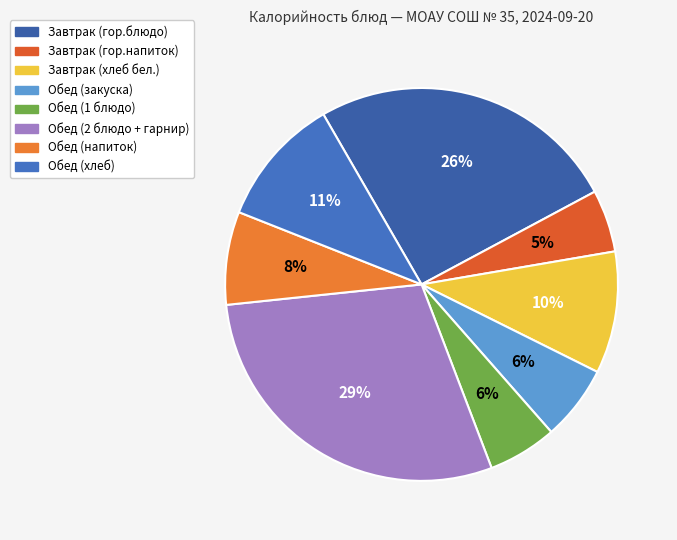

To the nearest percent, what percentage of the pie is Обед (1 блюдо)?

6%